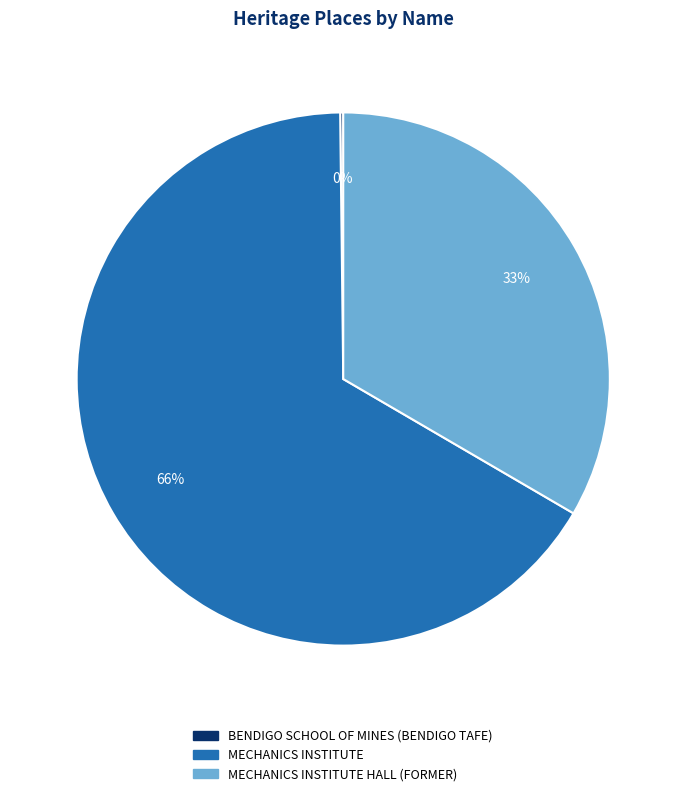

To the nearest percent, what is the average slice percentage?

33%